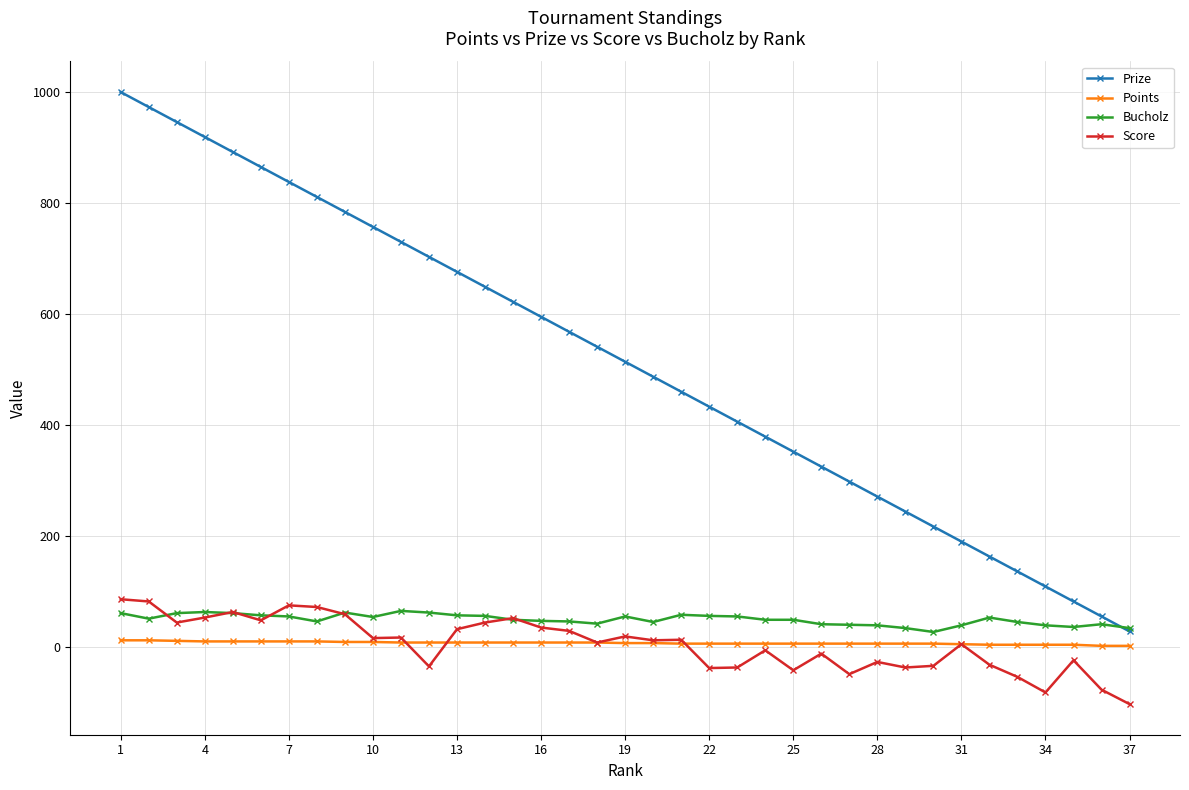

Which series has the largest total across all categories?

Prize